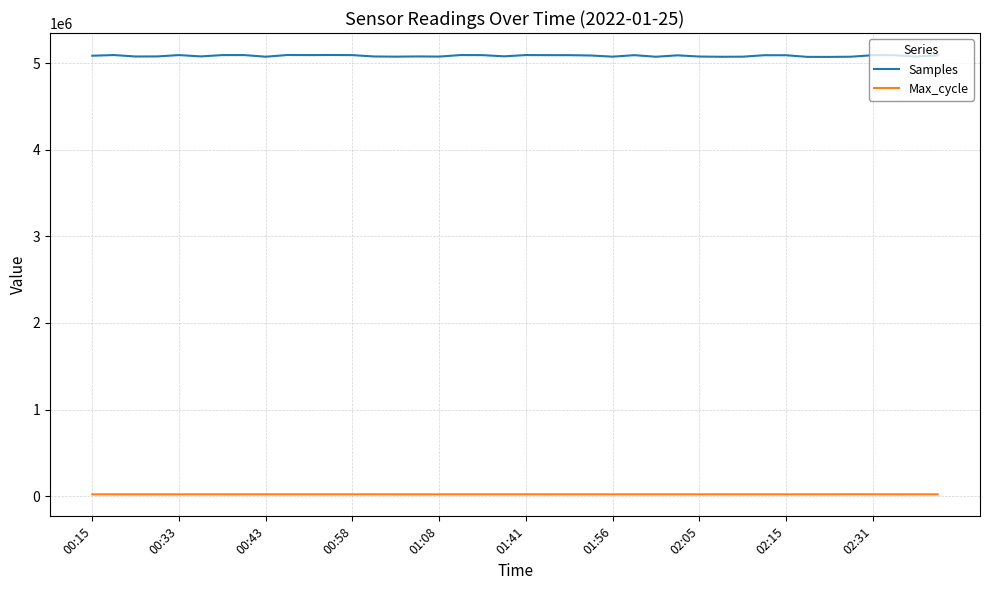

Which series has the largest total across all categories?

Samples